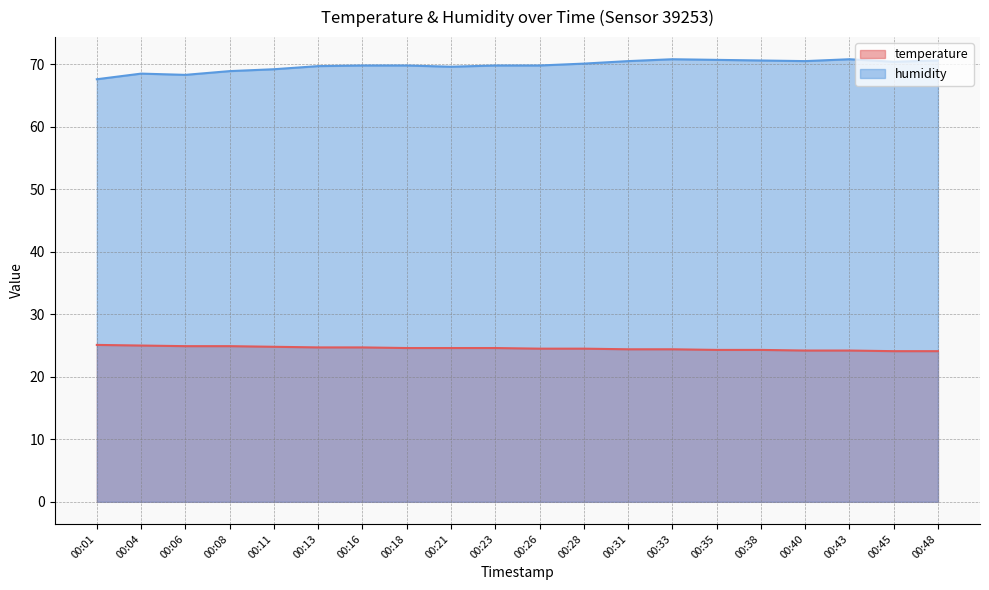

Read the humidity value at 00:23.

69.8